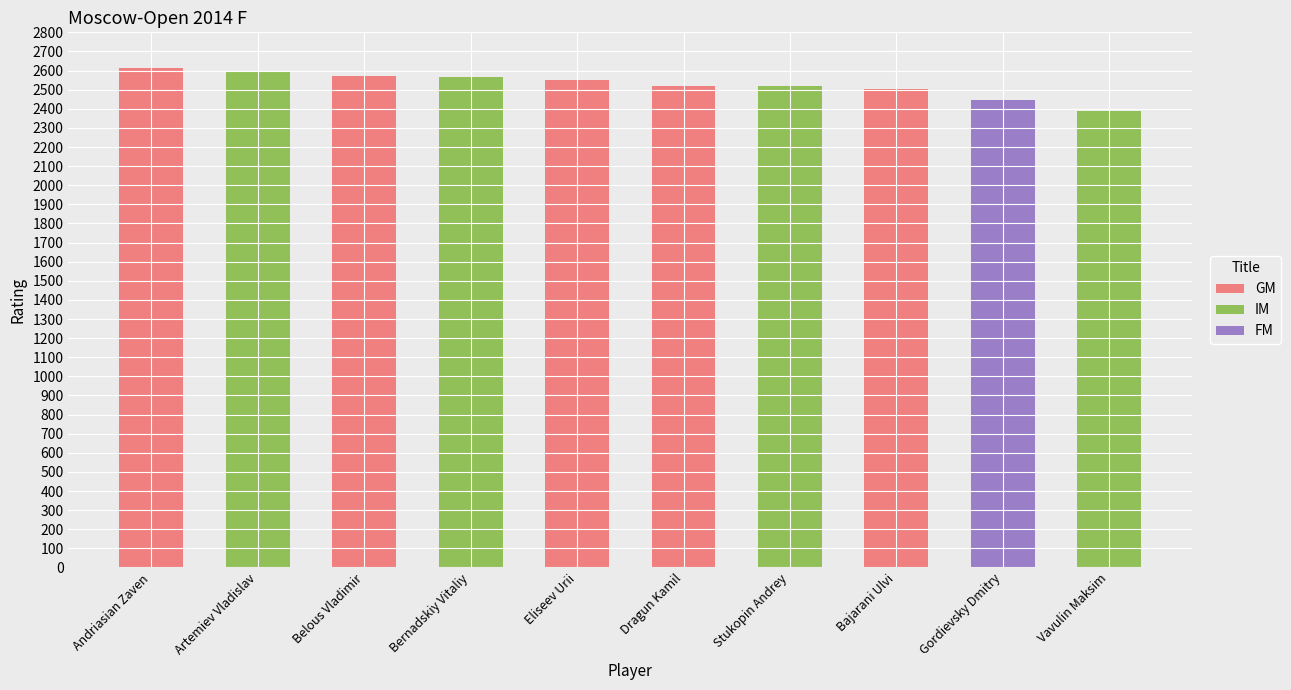

What is the label of the 8th bar from the right?

Belous Vladimir